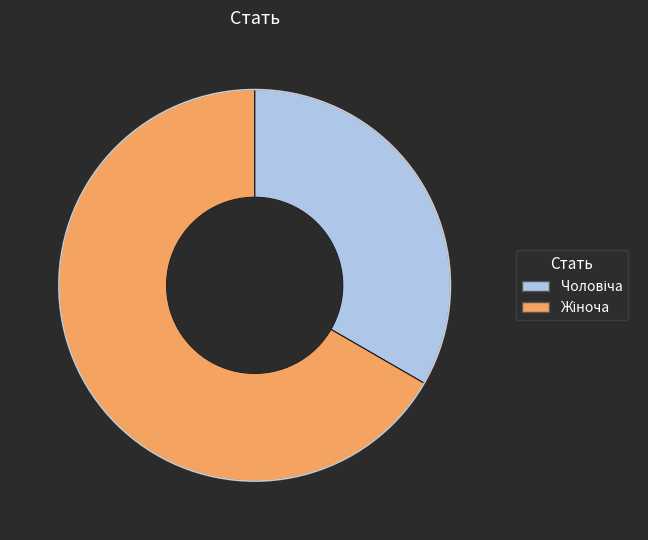

Is there a majority slice in this chart?

Yes